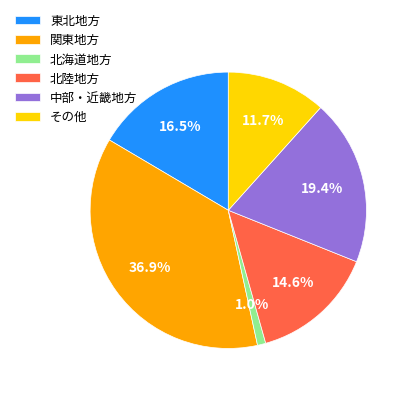

Combined, do 中部・近畿地方 and その他 account for over 50%?

No